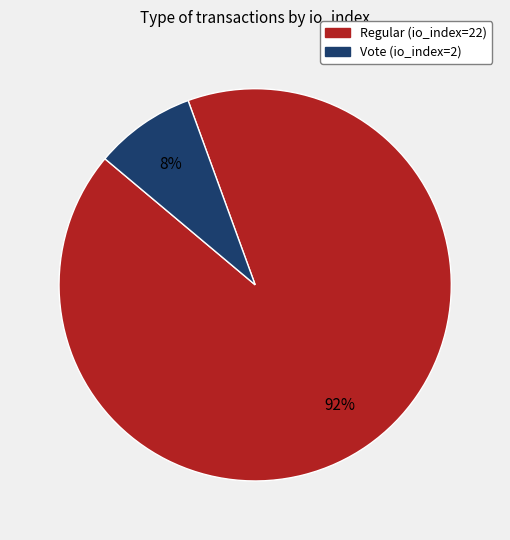

Is it true that Vote (io_index=2) is 8% of the pie?

True